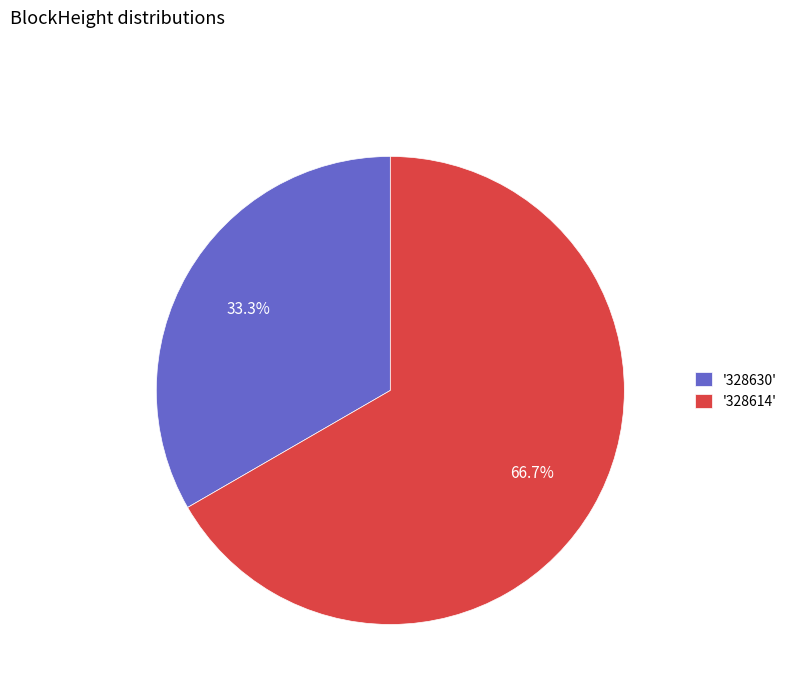

To the nearest percent, what is the average slice percentage?

50%